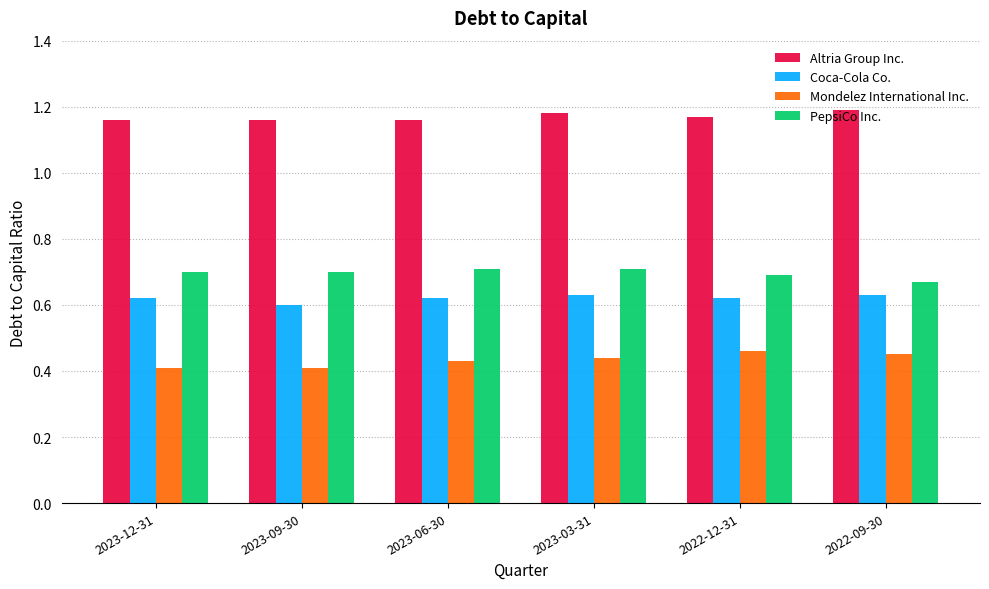

True or false: PepsiCo Inc. has a value of 0.2 at 2023-12-31.

False